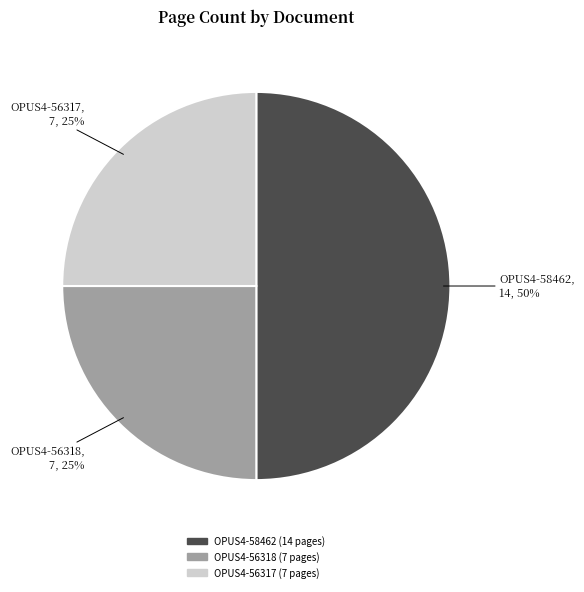

Does OPUS4-56317 account for over 50% of the chart?

No